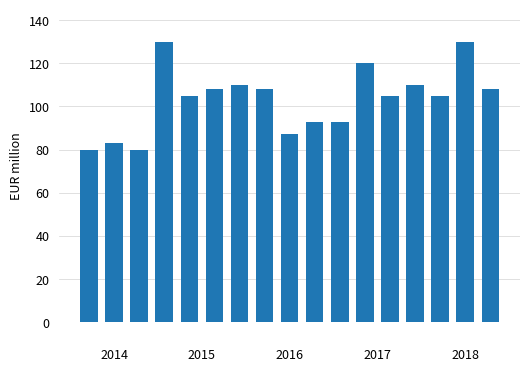

What is the maximum value shown in the chart?

130